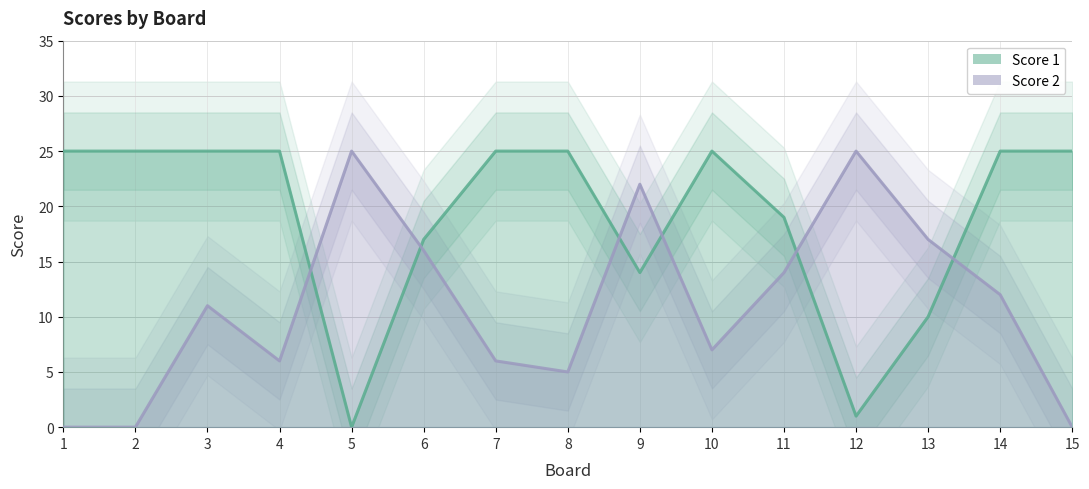

True or false: Score 2 has more than 0 interior local peaks.

True